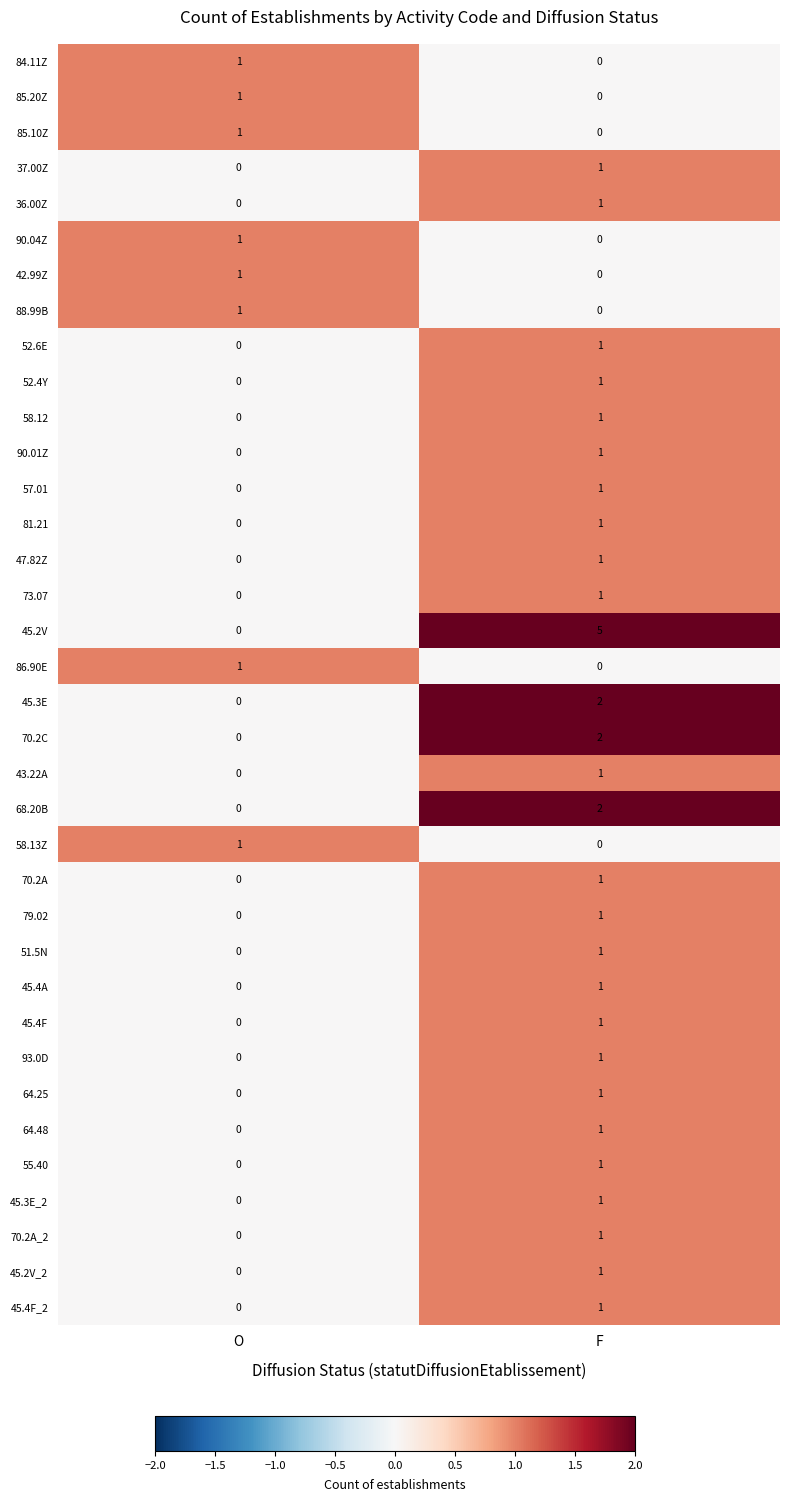

What is the difference between the highest and lowest values at F?

5